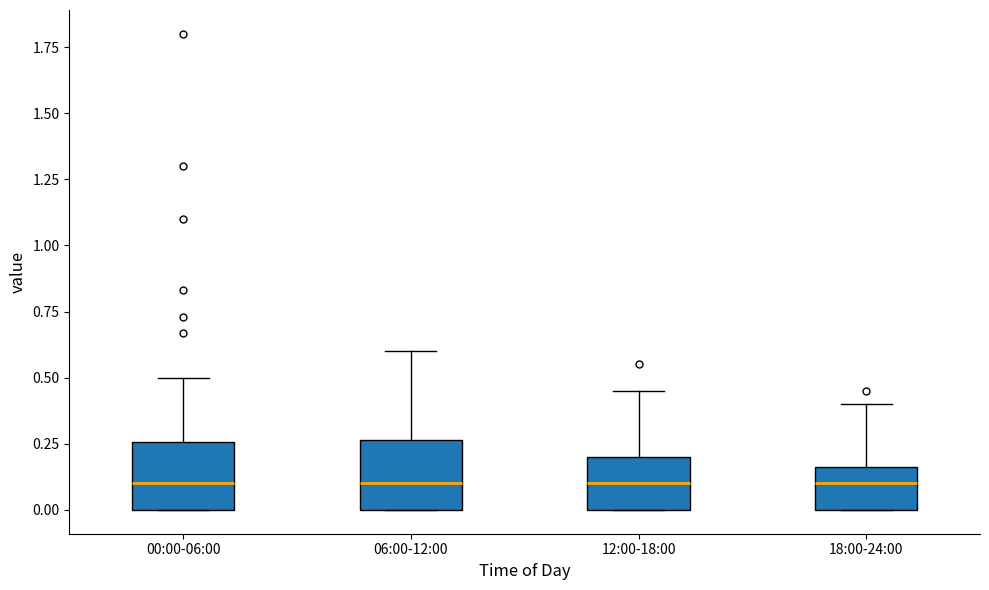

Where is the lower edge of the box for 12:00-18:00 on the y-axis? The values are not printed on the chart, so give them approximately, as read against the axis.

0.00